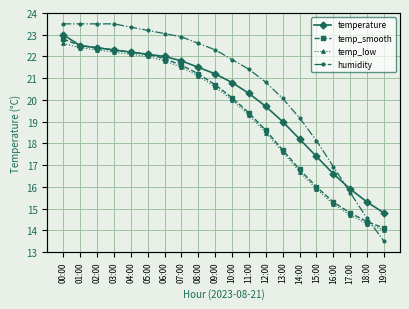

What is the average value of the temp_smooth series?

19.3